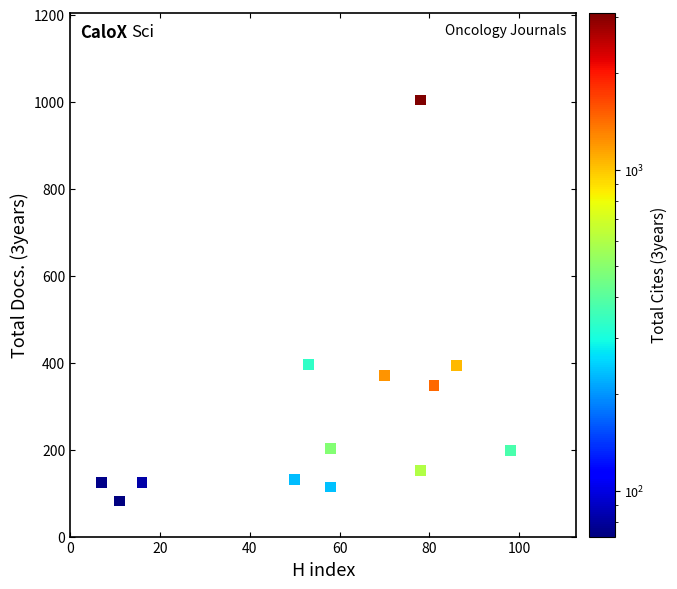

What is the range of X values (max minus min)?

91